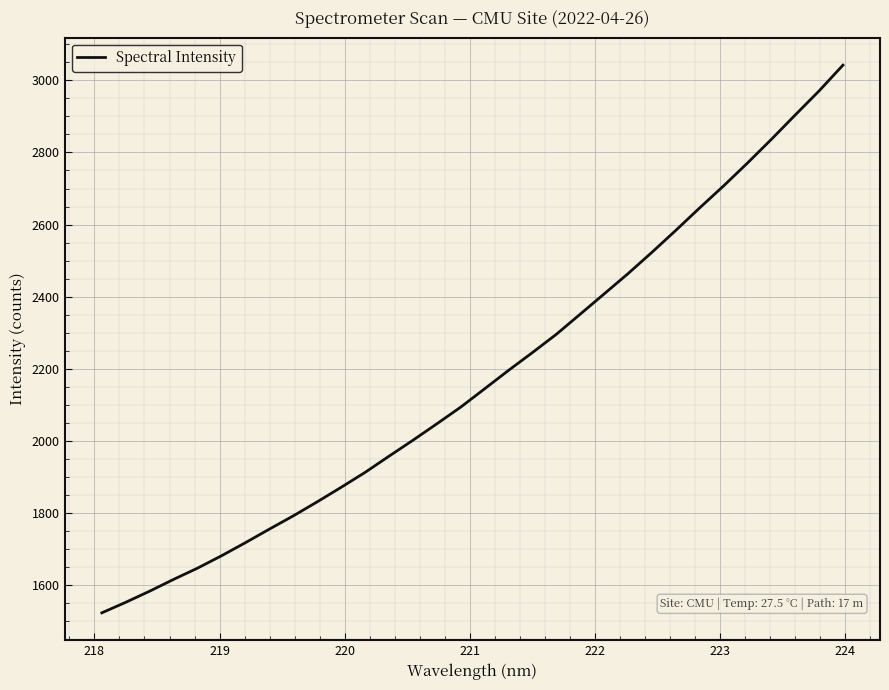

What is the difference between the maximum and minimum values?

1518.4